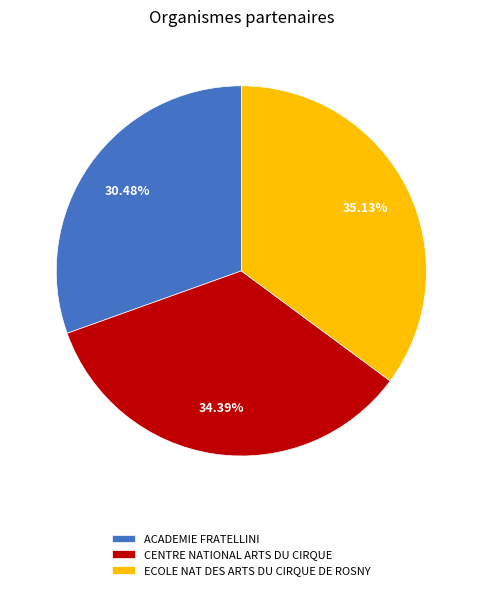

True or false: ECOLE NAT DES ARTS DU CIRQUE DE ROSNY accounts for 35% of the total.

True